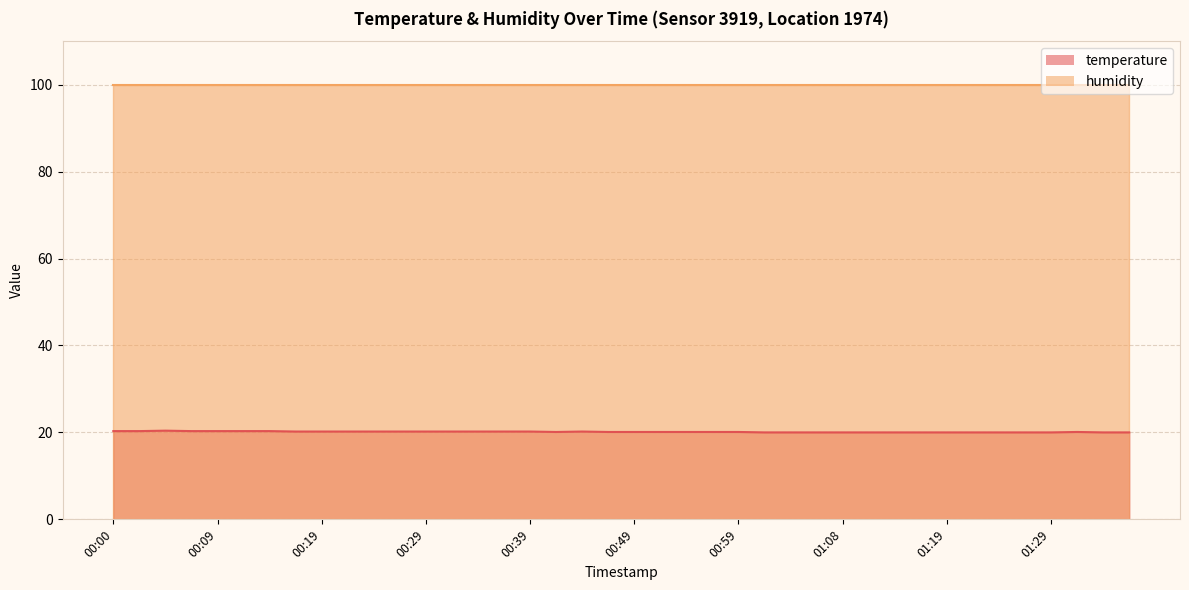

List the labels in order of value, smallest first.

01:01, 01:04, 01:06, 01:08, 01:11, 01:14, 01:16, 01:19, 01:21, 01:24, 01:26, 01:29, 01:34, 01:36, 00:41, 00:46, 00:49, 00:51, 00:54, 00:56, 00:59, 01:31, 00:17, 00:19, 00:22, 00:24, 00:27, 00:29, 00:32, 00:34, 00:36, 00:39, 00:44, 00:00, 00:02, 00:07, 00:09, 00:12, 00:14, 00:05